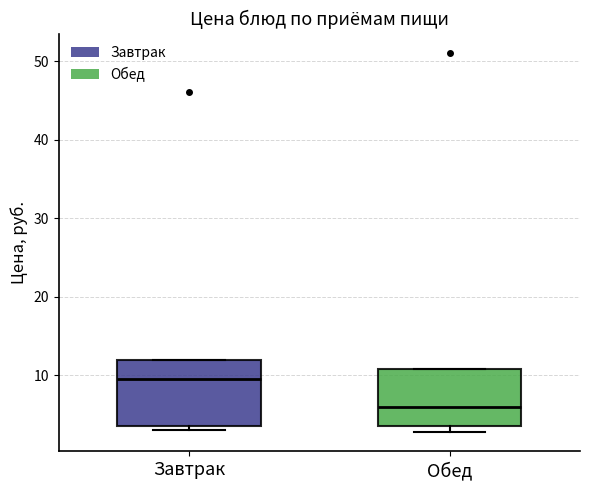

Reading left to right, read every box against the y-axis: the position of its median line, the range the box covers, and the ends of its whiskers. The values are not printed on the chart, so give them approximately, as read against the axis.

Завтрак: median 9, box 4 to 12, whiskers 3 to 12
Обед: median 6, box 4 to 11, whiskers 3 to 11